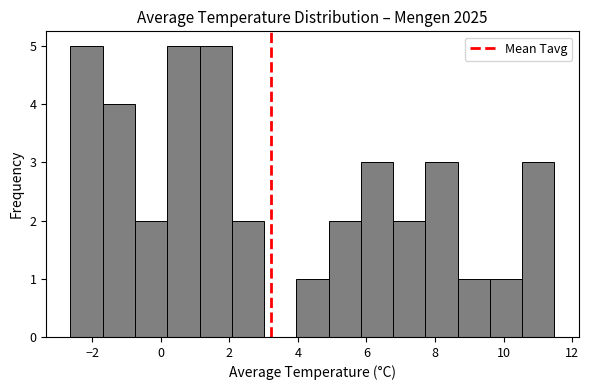

Reading left to right, list every bar in this chart as the range it spans on the x-axis followed by its height. Neither the bar edges nor the heights are printed on the chart, so give them approximately, as read against the axes.

-2.6 to -1.6: 5
-1.6 to -0.8: 4
-0.8 to 0.2: 2
0.2 to 1.2: 5
1.2 to 2.0: 5
2.0 to 3.0: 2
3.0 to 4.0: 0
4.0 to 4.8: 1
4.8 to 5.8: 2
5.8 to 6.8: 3
6.8 to 7.8: 2
7.8 to 8.6: 3
8.6 to 9.6: 1
9.6 to 10.6: 1
10.6 to 11.4: 3